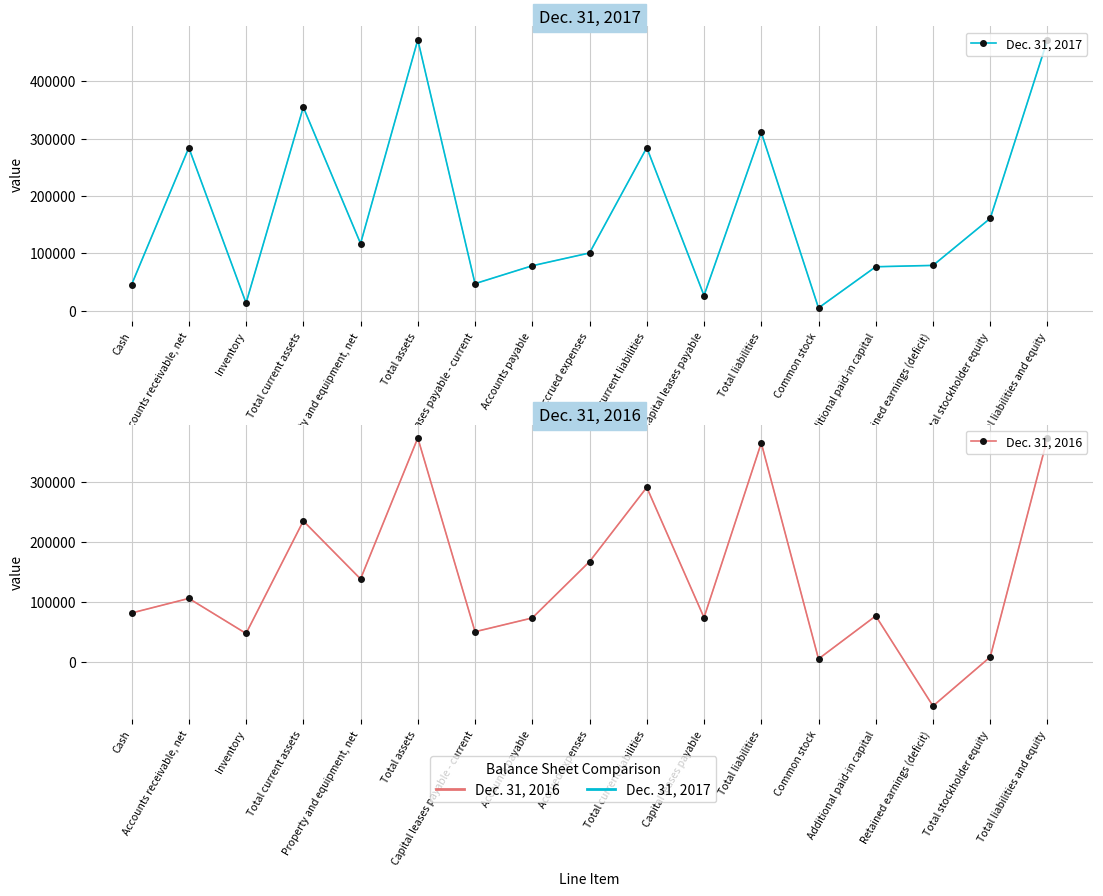

Reading left to right, list all the values displayed in this chart.

Dec. 31, 2017: 45589	284071	13679	354672	117261	471933	47378	78551	100787	284194	26684	310878	5100	76800	79155	161055	471933
Dec. 31, 2016: 81674	106015	47564	235253	138463	373716	50450	73420	167390	291260	74062	365322	5100	76800	-73506	8394	373716